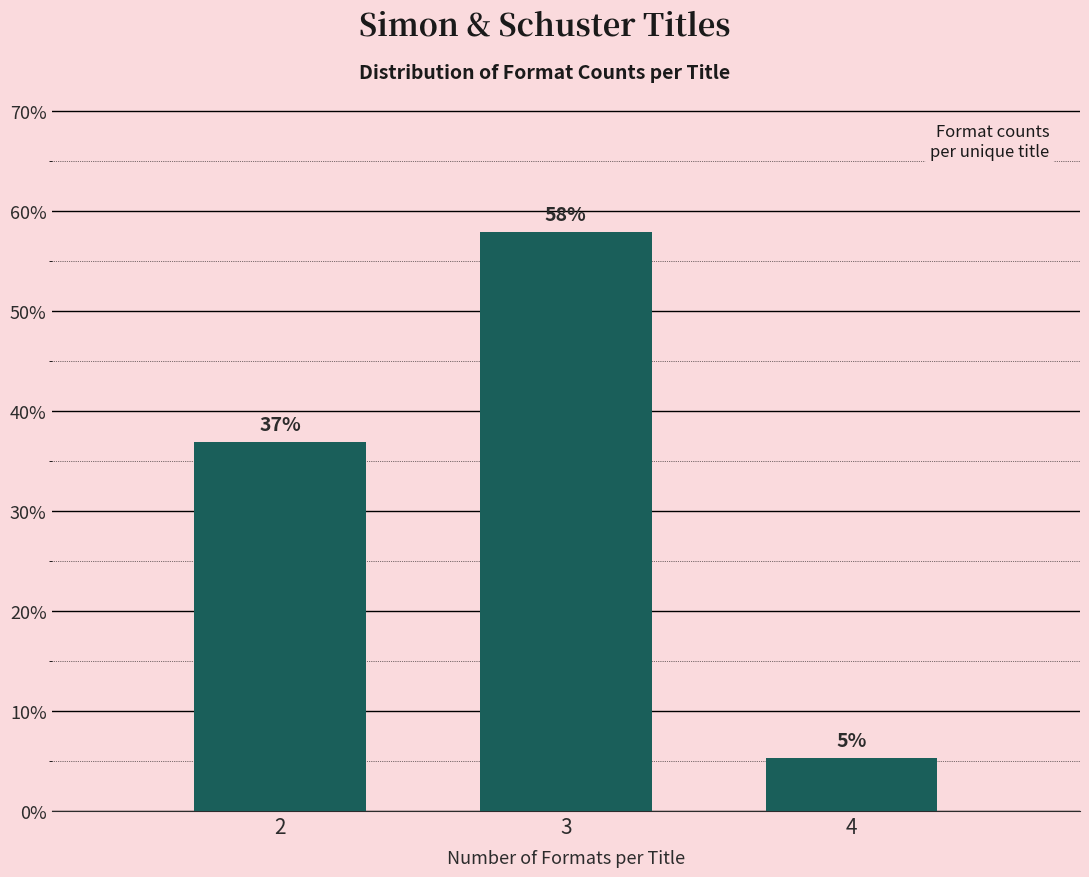

At which category does the chart reach its peak across all series?

3